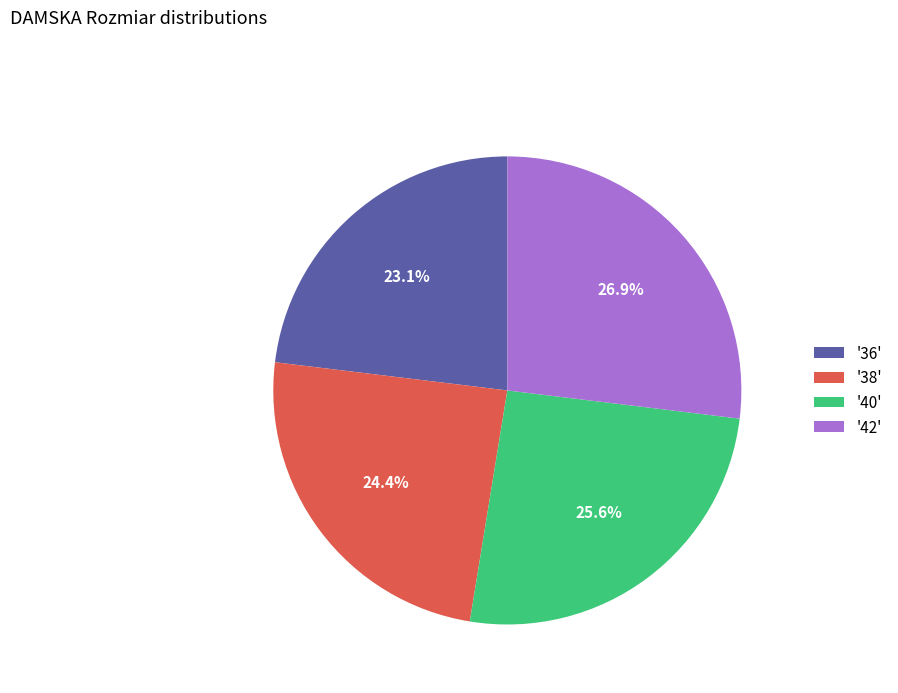

Which category has the biggest portion of the pie?

'42'